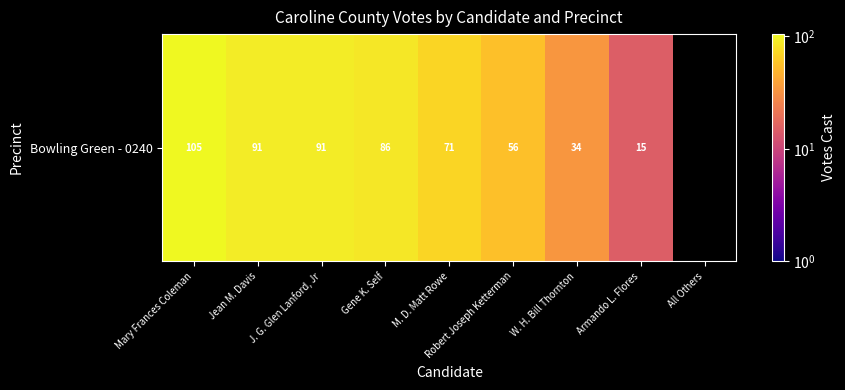

At which label is the value closest to 60?

Robert Joseph Ketterman